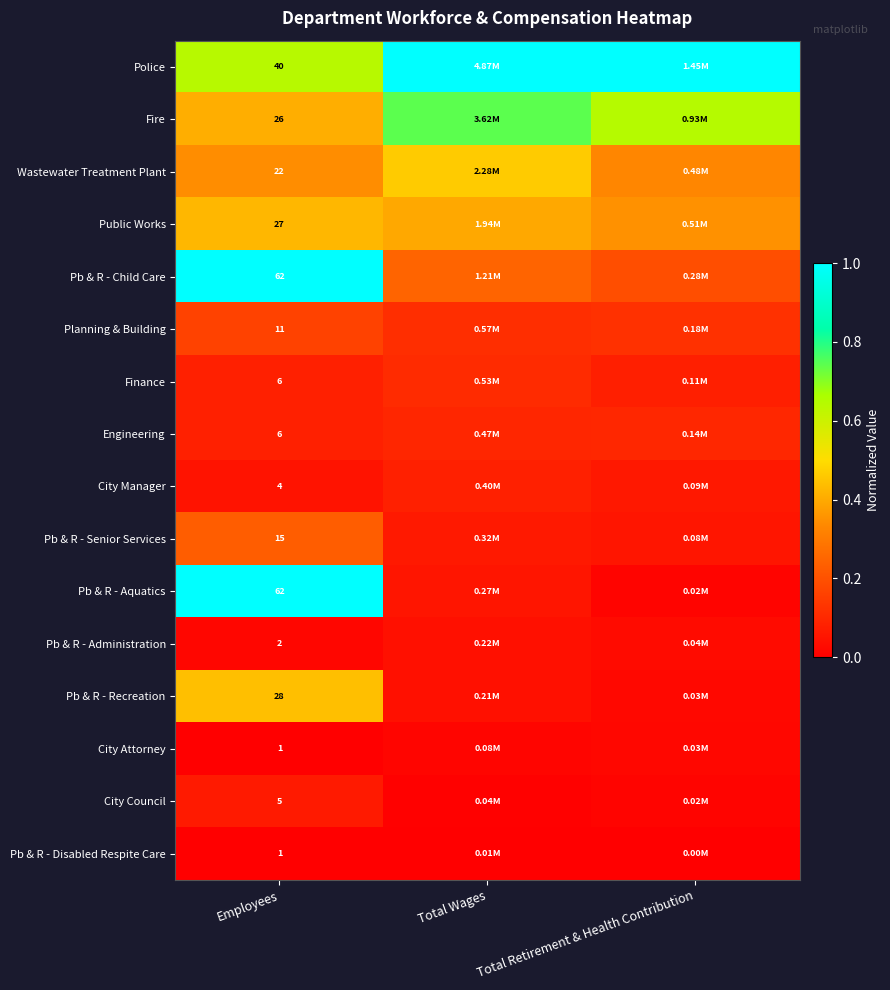

True or false: Finance has a value of 0.0 at Total Retirement & Health Contribution.

False